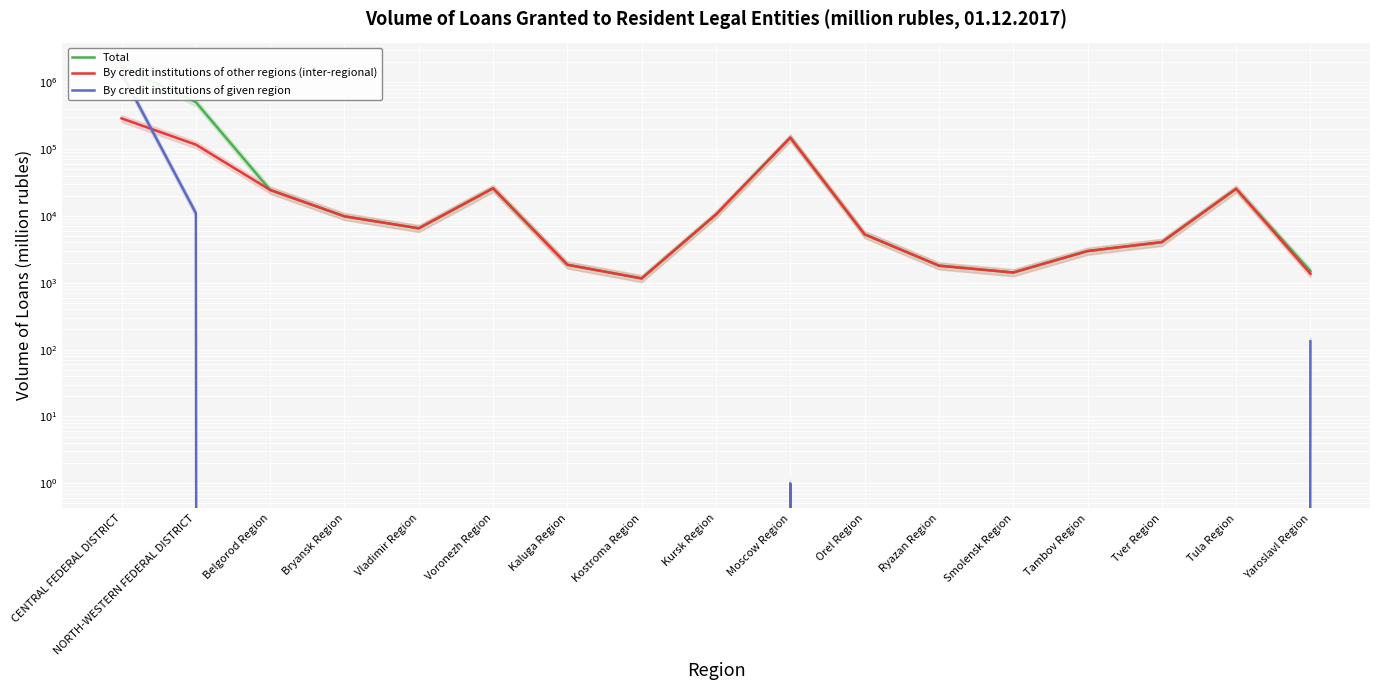

What is the difference between the By credit institutions of other regions (inter-regional) values at Kostroma Region and Tula Region?

24262